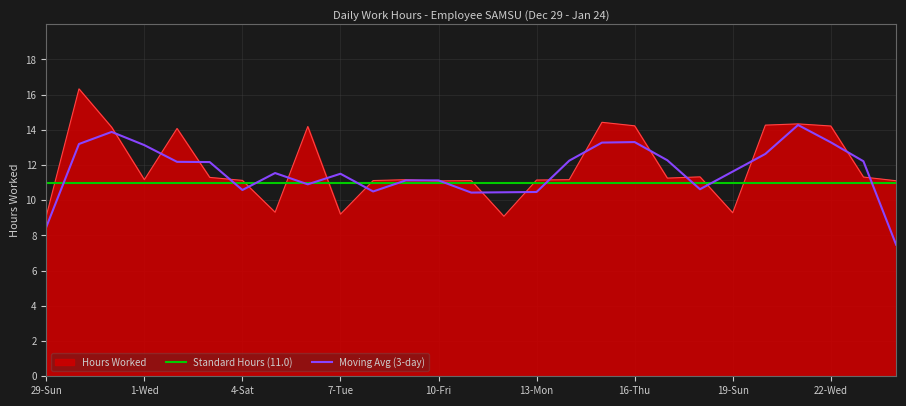

What is the change in value from 1-Wed to 21-Tue?

+3.2